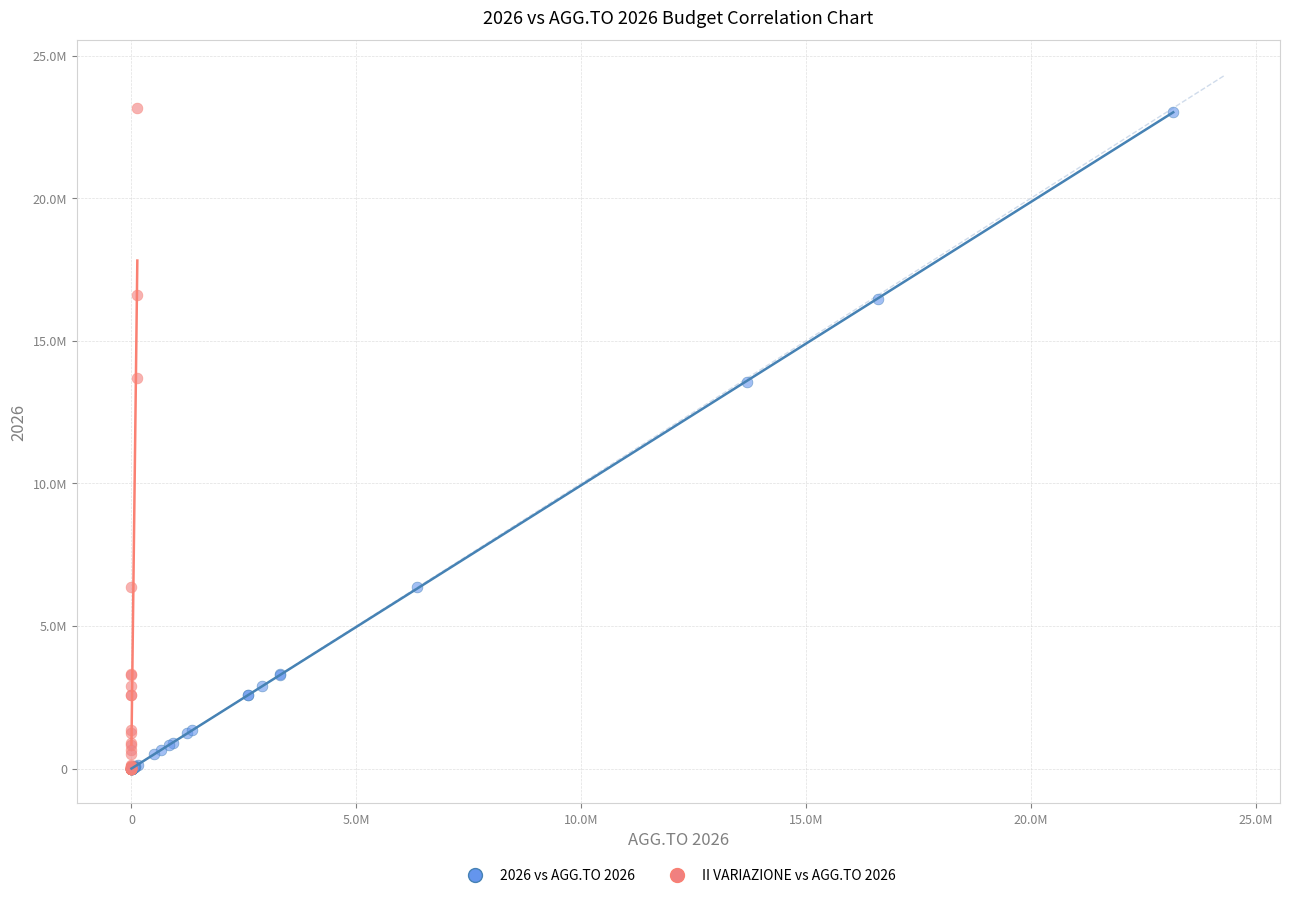

Which series has the widest spread of Y values?

II VARIAZIONE vs AGG.TO 2026